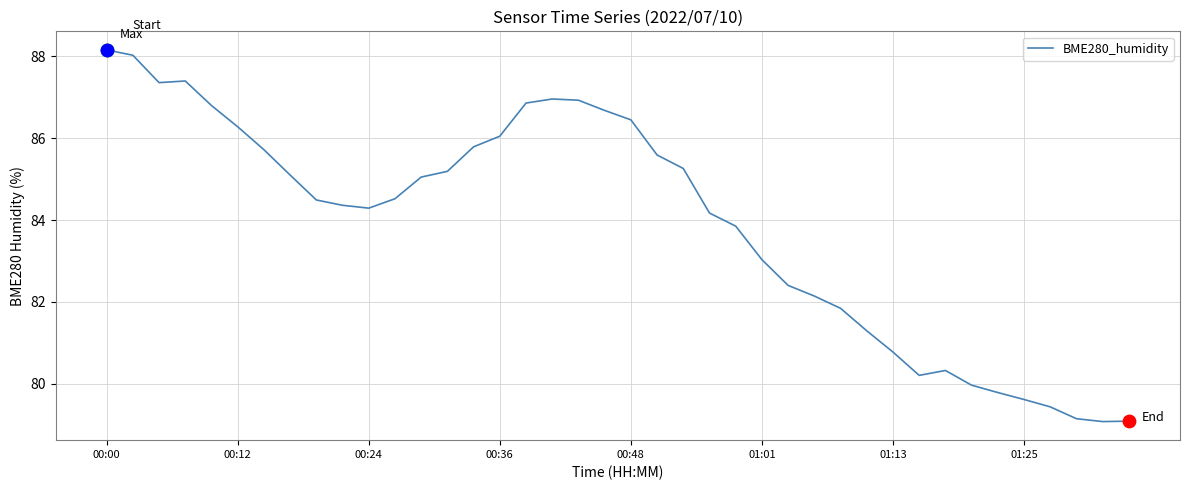

What is the smallest value displayed?

79.1